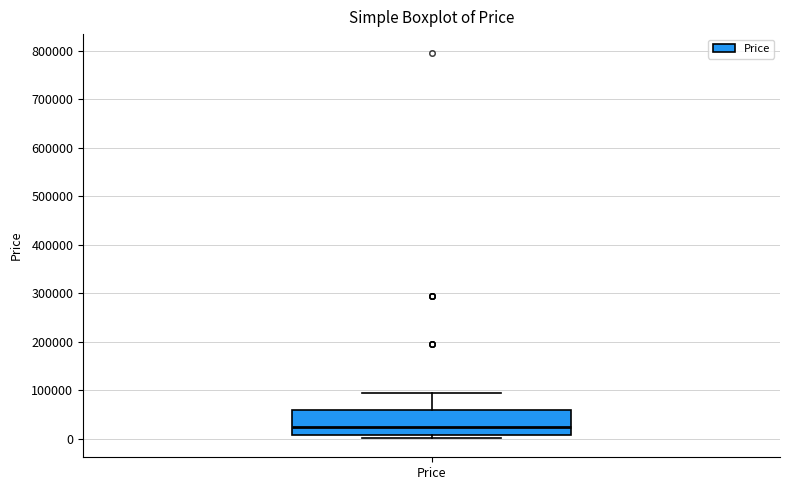

Transcribe this box plot: give where the median line is, the range the box spans, and where the two whiskers end, as read against the y-axis. The values are not printed on the chart, so give them approximately, as read against the axis.

median 20000, box 10000 to 60000, whiskers 0 to 90000